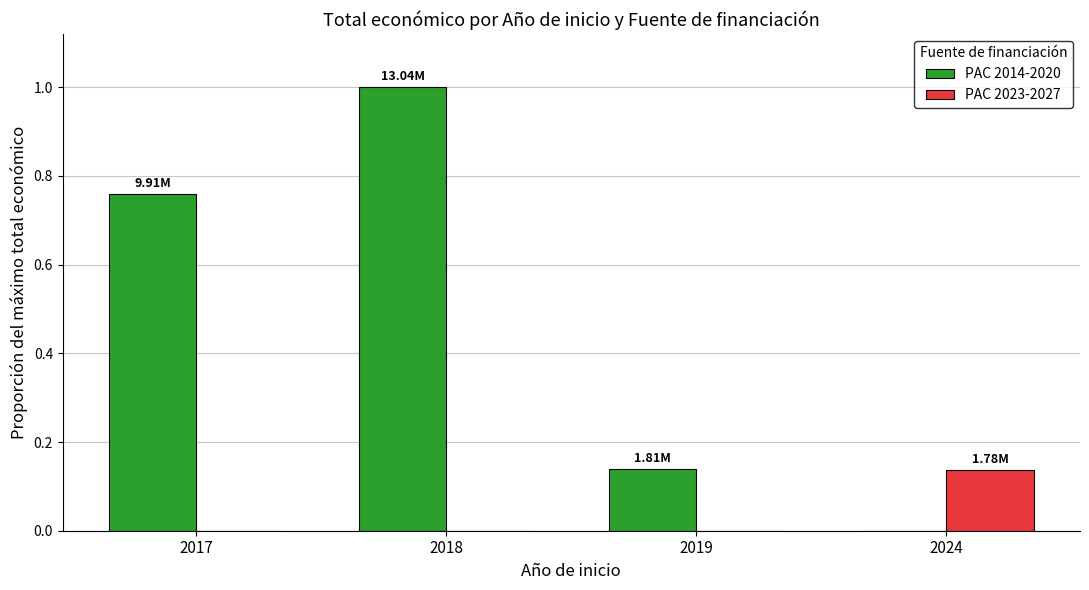

What is the sum of all PAC 2014-2020 values?

1.9